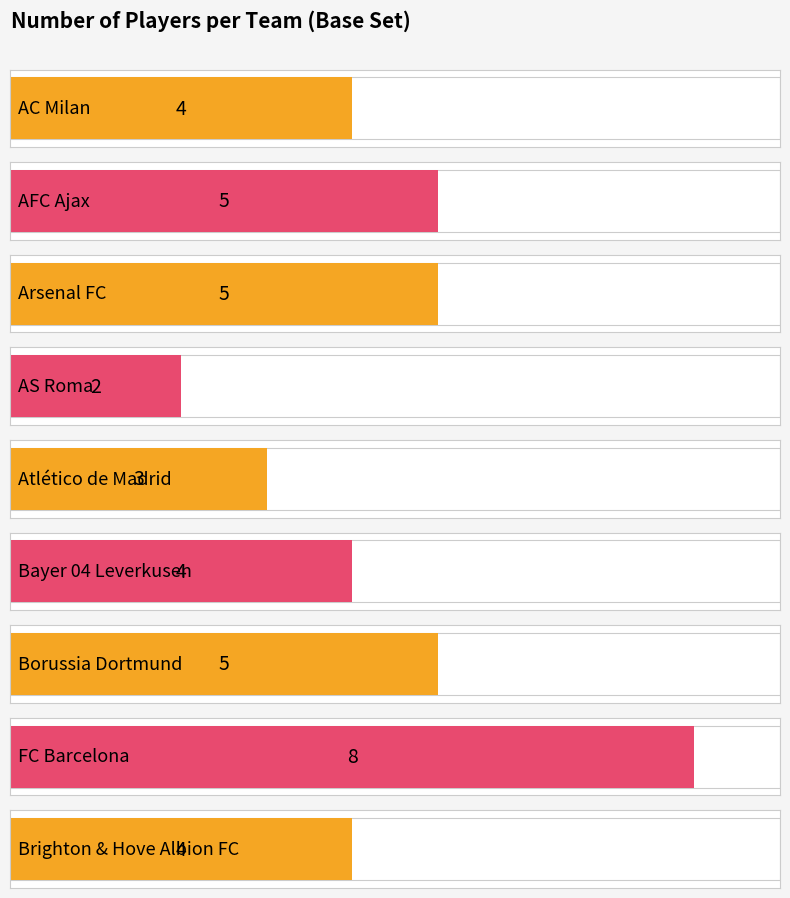

List the labels in order of value, smallest first.

AS Roma, Atlético de Madrid, AC Milan, Bayer 04 Leverkusen, Brighton & Hove Albion FC, AFC Ajax, Arsenal FC, Borussia Dortmund, FC Barcelona